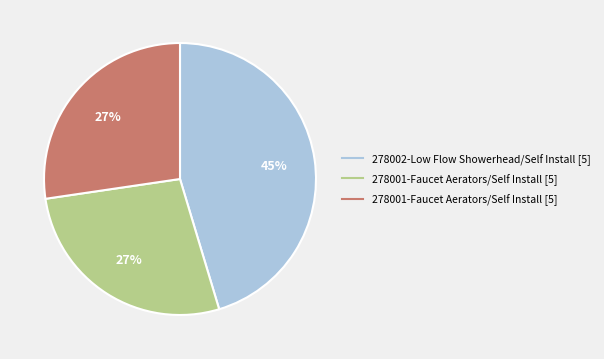

To the nearest percent, what is the average slice percentage?

33%